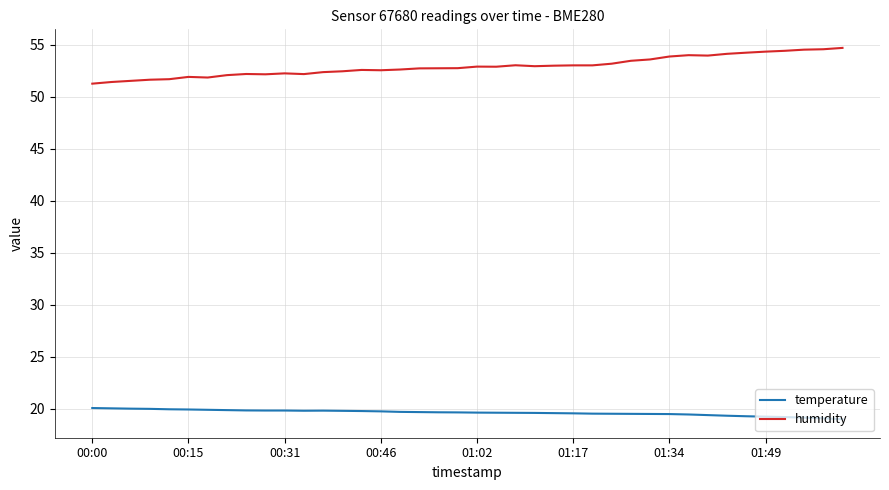

What are all the series names shown in the legend?

temperature, humidity